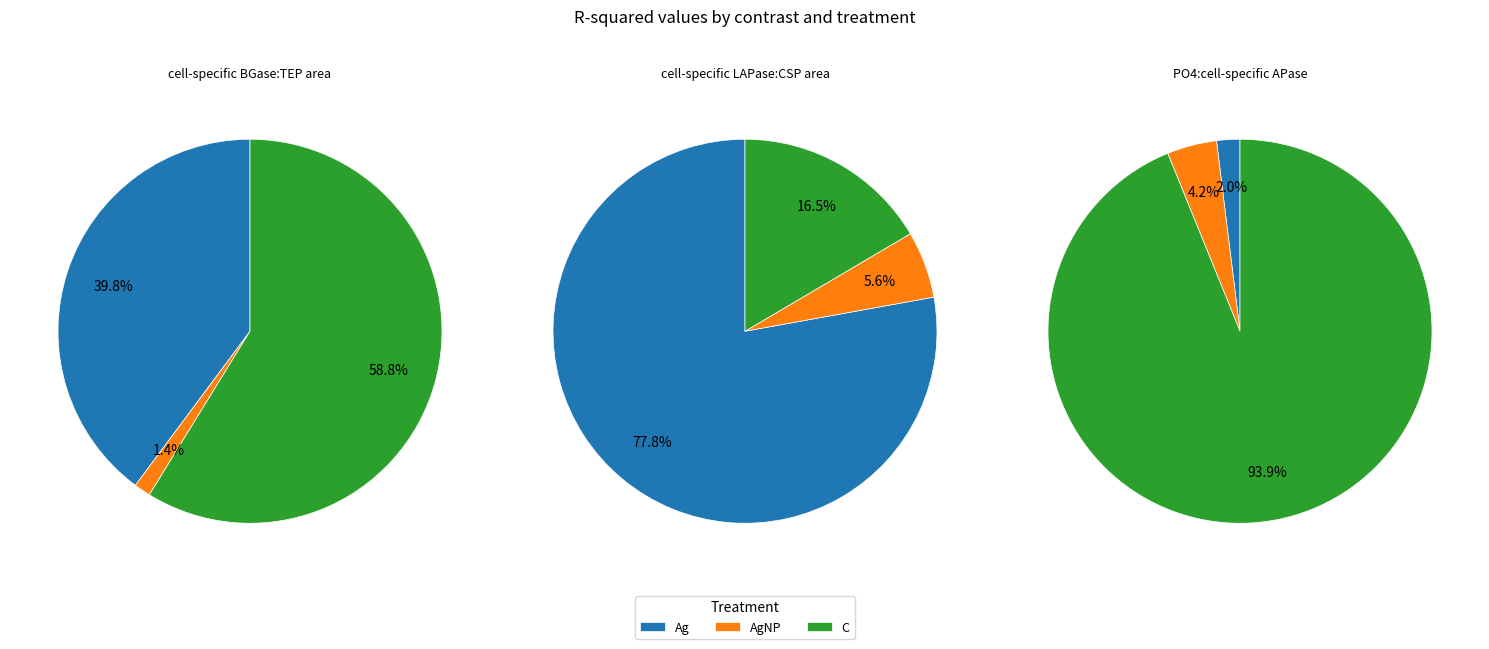

The AgNP slice represents 11% of the pie. True or false?

False